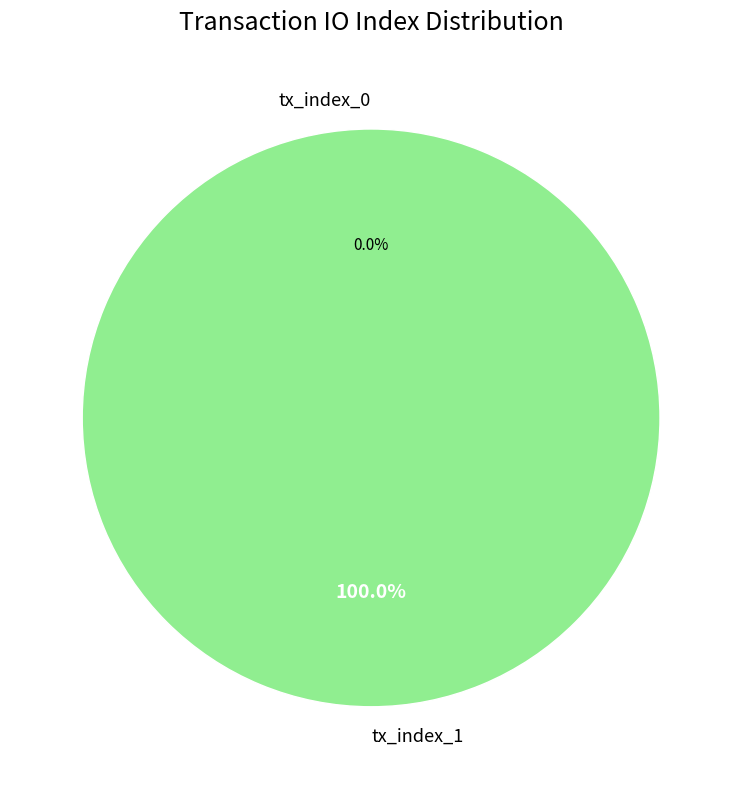

What percentage is the tx_index_1 slice, to the nearest percent?

100%